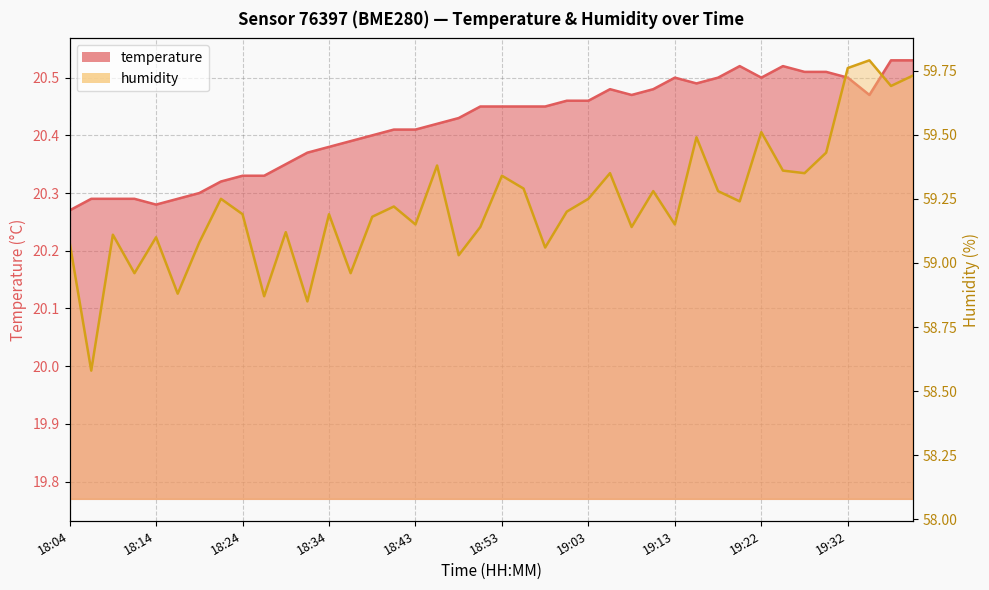

Is the value of temperature at 19:03 greater than the value of humidity at 19:27?

No